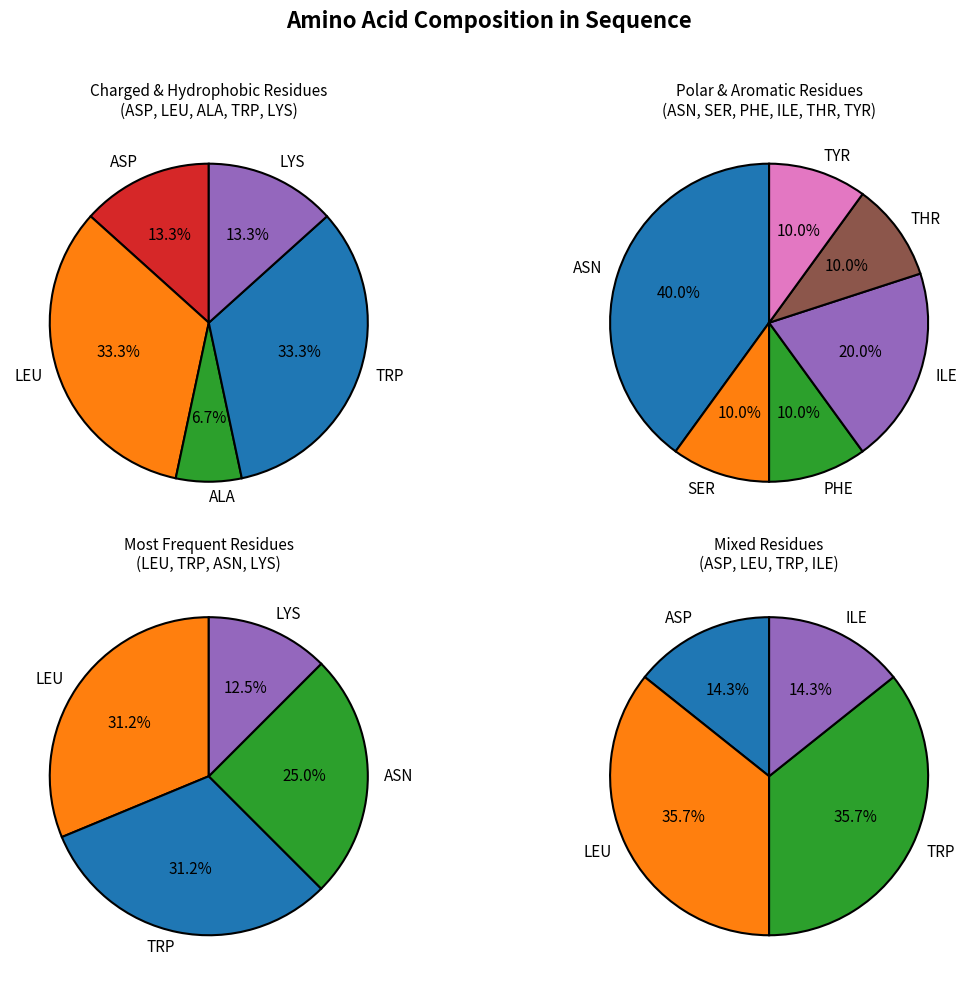

What is the smallest slice in the pie chart?

ALA